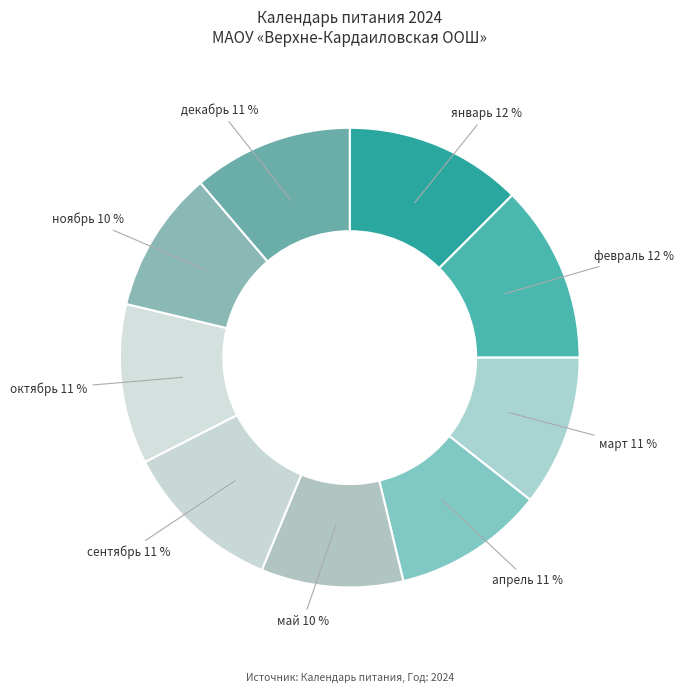

Is it true that декабрь is 11% of the pie?

True